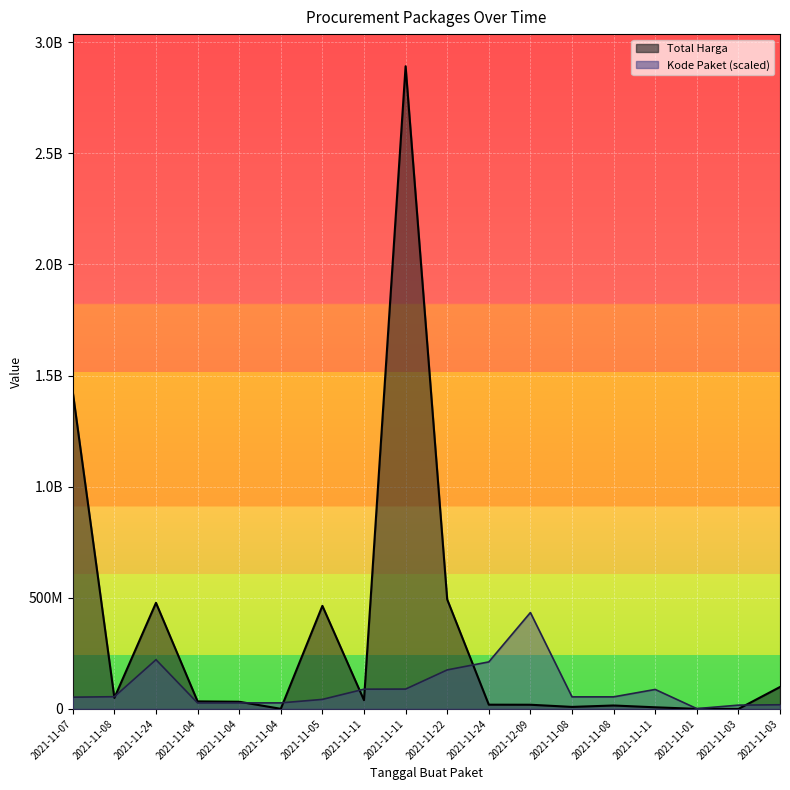

Which series has the largest total across all categories?

Total Harga